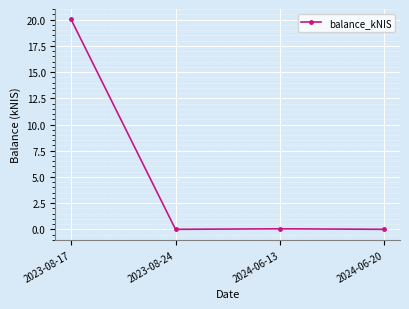

What is the maximum value shown in the chart?

20.0